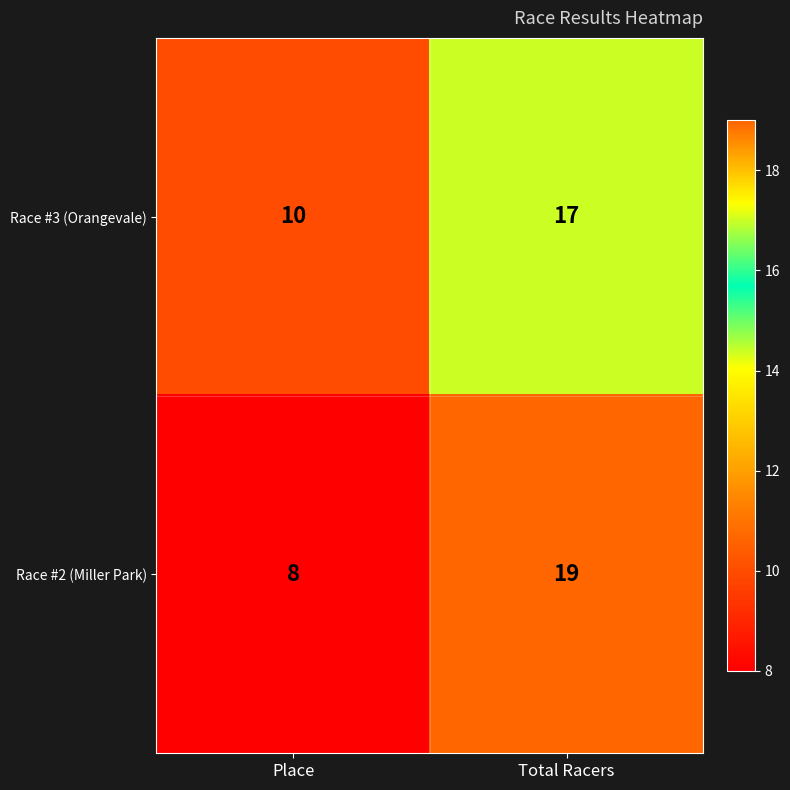

True or false: Race #3 (Orangevale) has a value of 10 at Place.

True